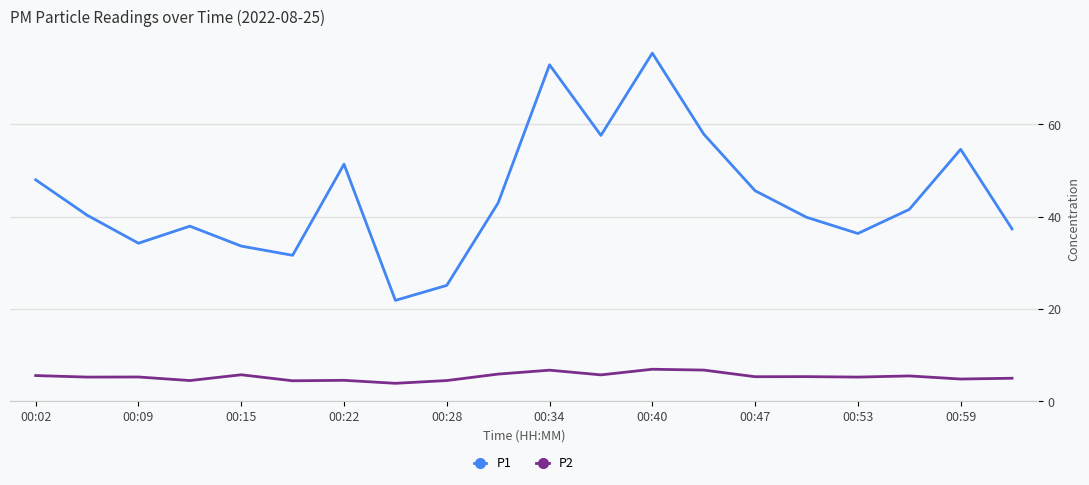

Count the number of categories in the chart.

20